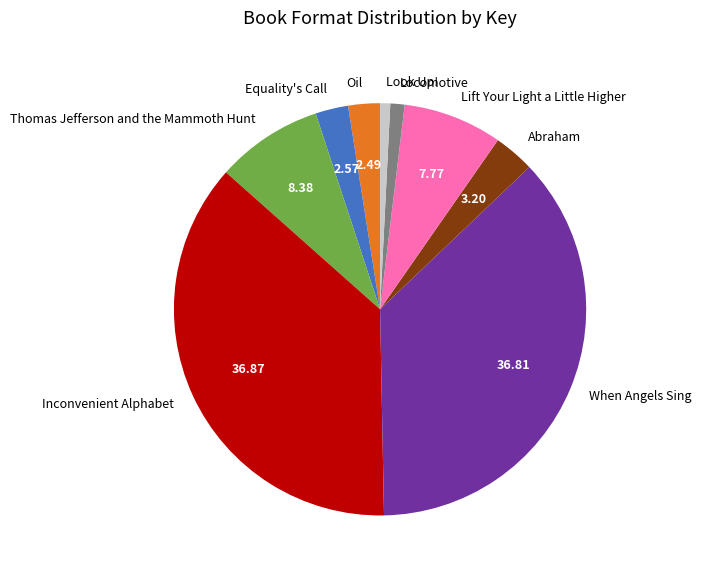

Is there a majority slice in this chart?

No